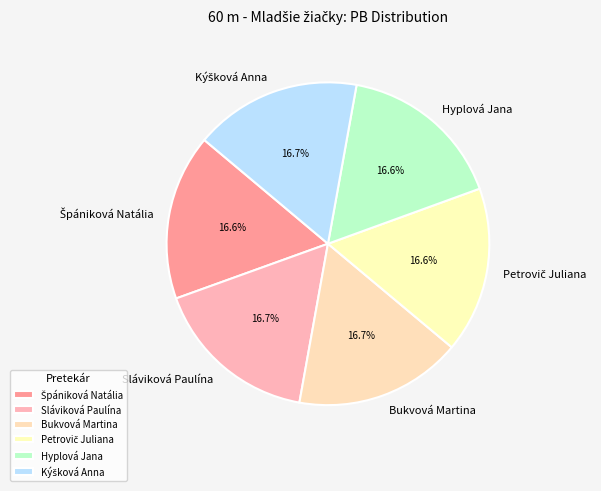

Does Sláviková Paulína represent more than half of the total?

No